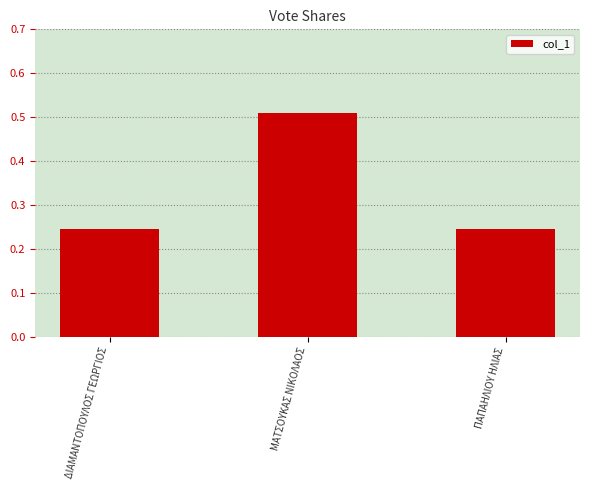

Between ΜΑΤΣΟΥΚΑΣ ΝΙΚΟΛΑΟΣ and ΠΑΠΑΗΛΙΟΥ ΗΛΙΑΣ, which is larger?

ΜΑΤΣΟΥΚΑΣ ΝΙΚΟΛΑΟΣ